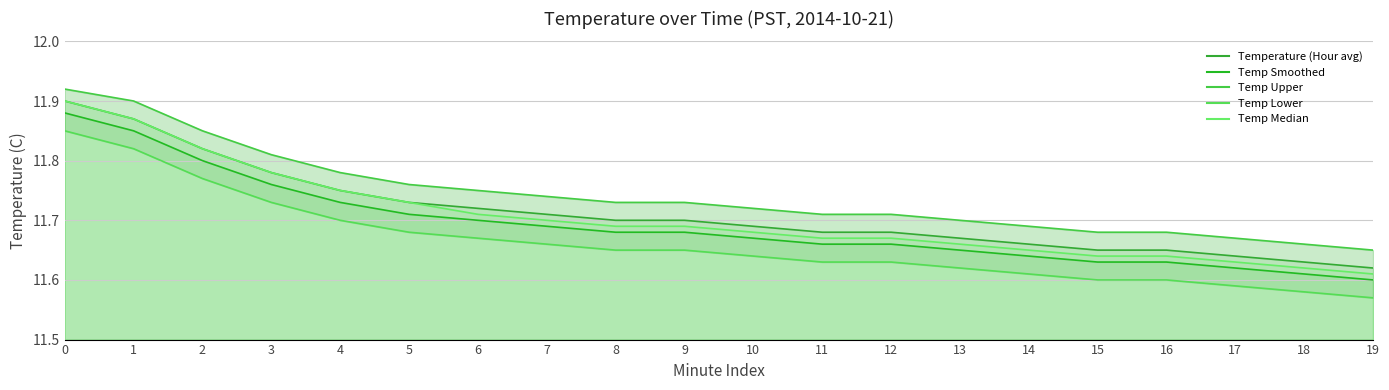

What is the difference between the highest and lowest values at 10?

0.1